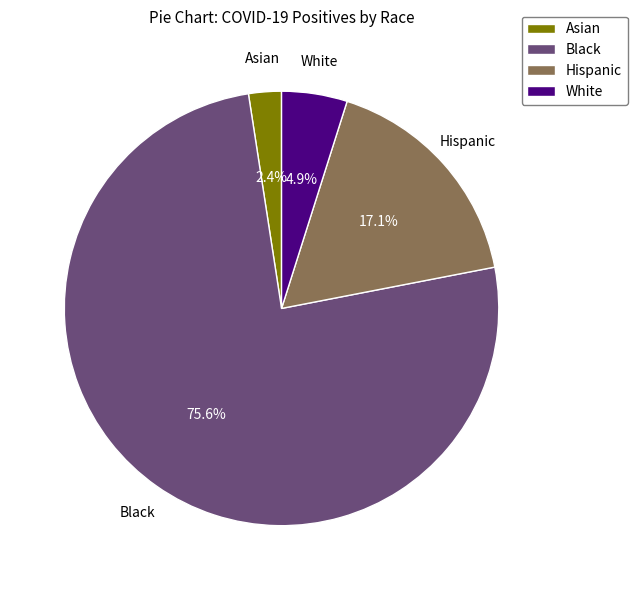

Which has a higher value, Hispanic or Asian?

Hispanic